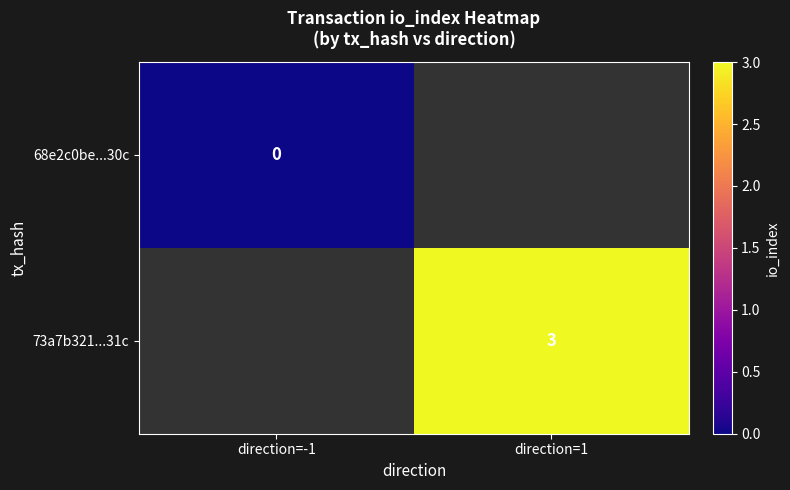

True or false: 73a7b321...31c has a value of 1 at direction=1.

False